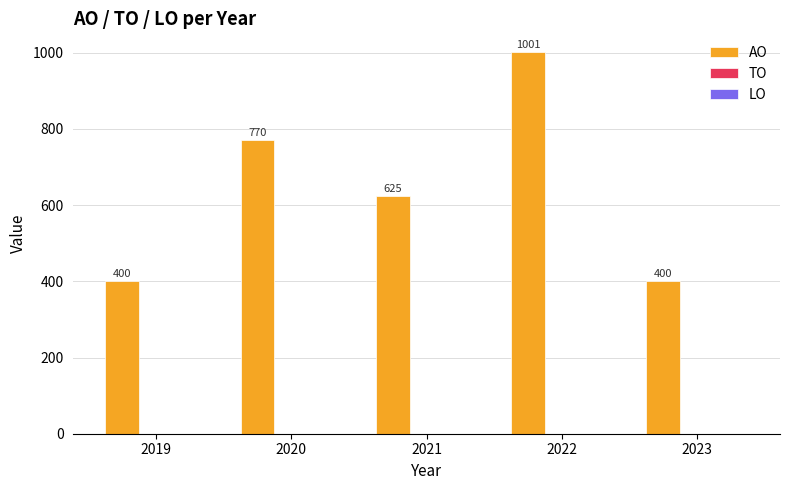

What is the greatest value displayed?

1001